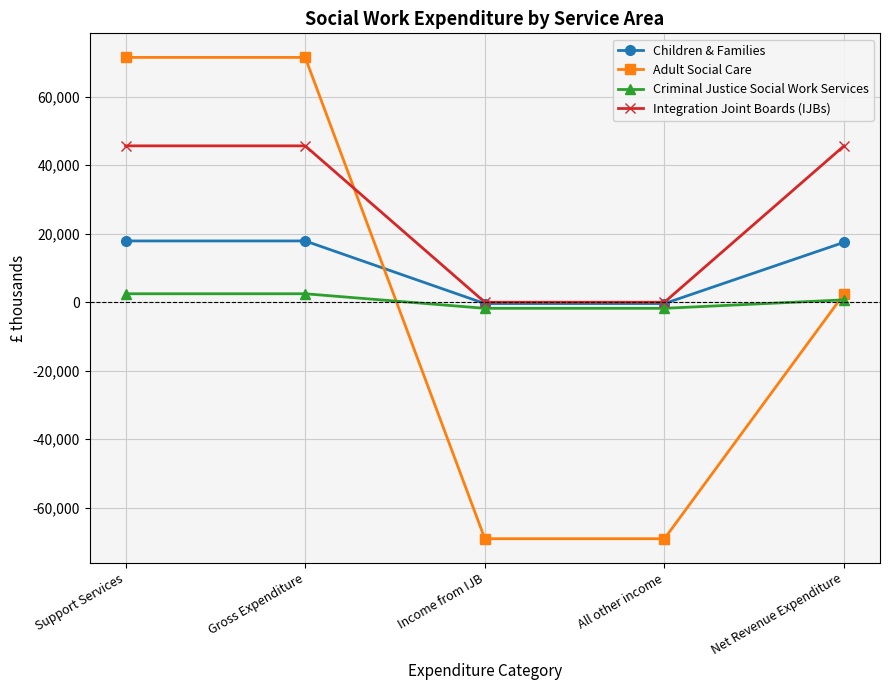

How many negative values does the Adult Social Care series have?

2